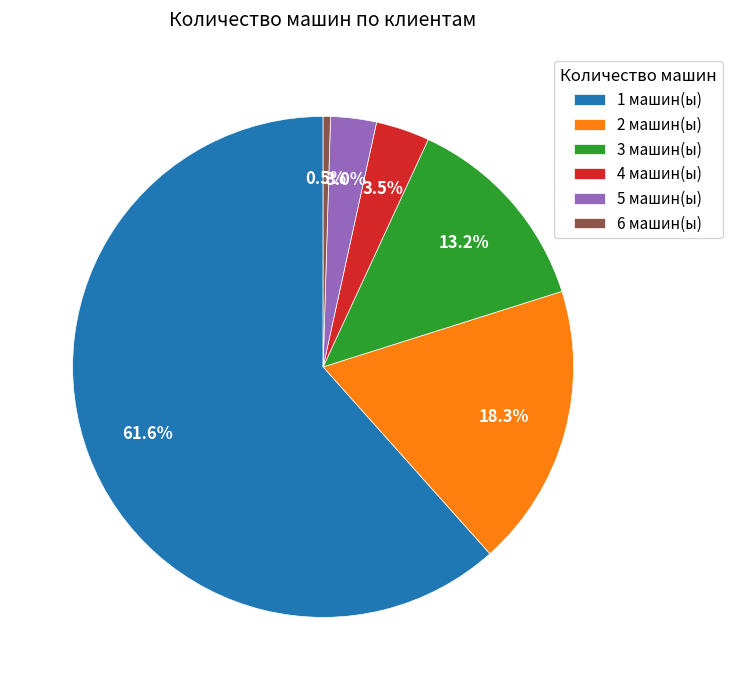

To the nearest percent, what percentage of the pie is 2?

18%